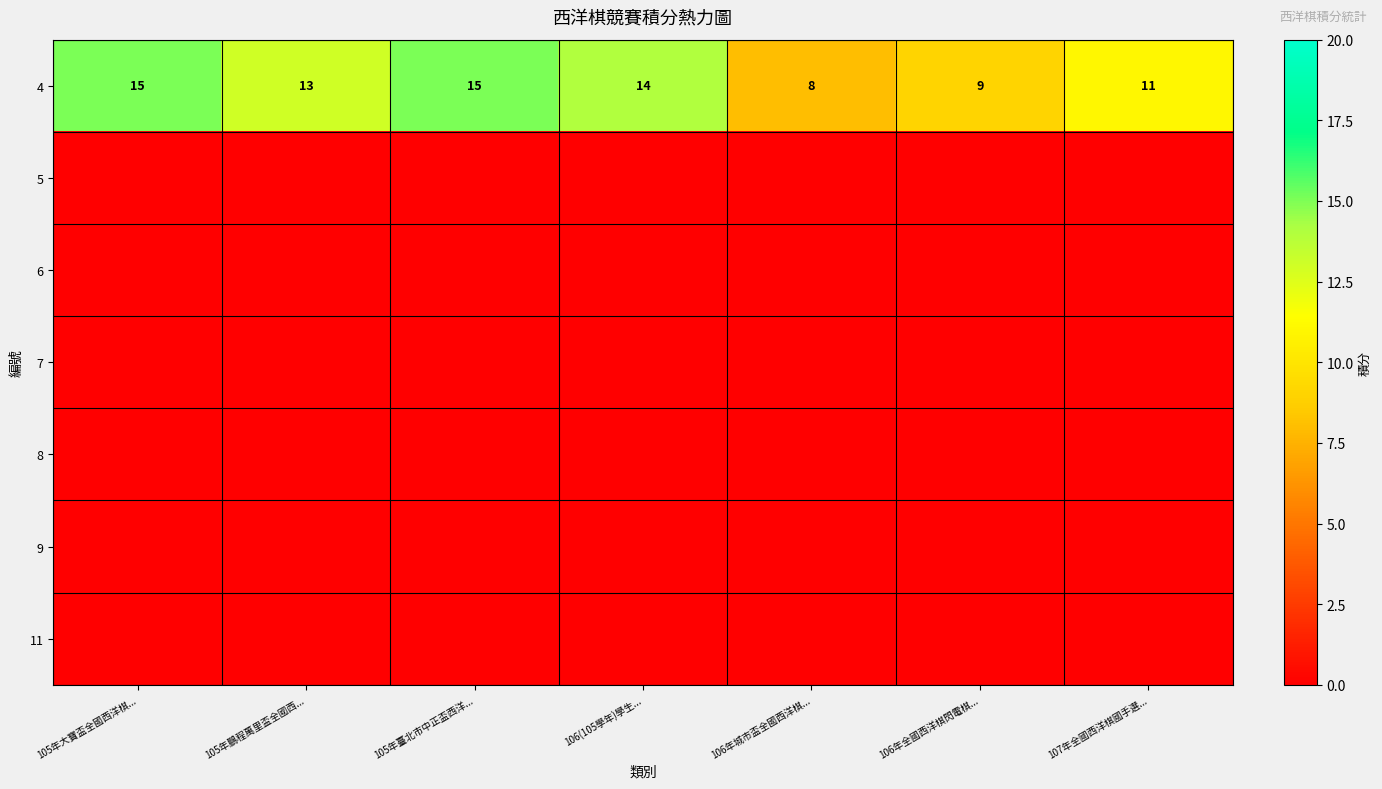

Which category has the highest value across all series?

105年大寶盃全國西洋棋...